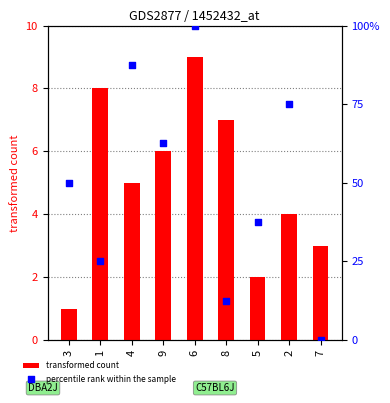

Which series has the largest Y range (max minus min)?

percentile rank within the sample